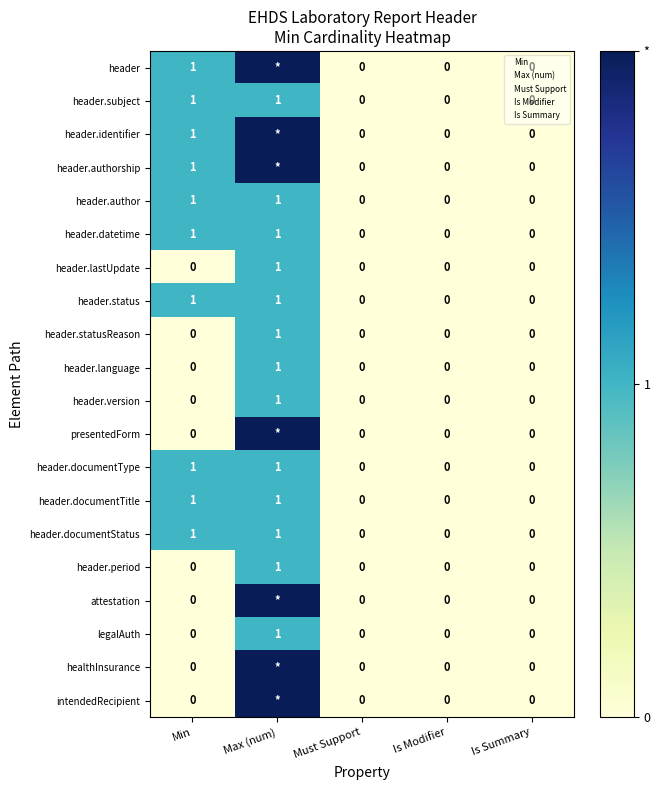

How many header.lastUpdate values are between 0 and 1?

5